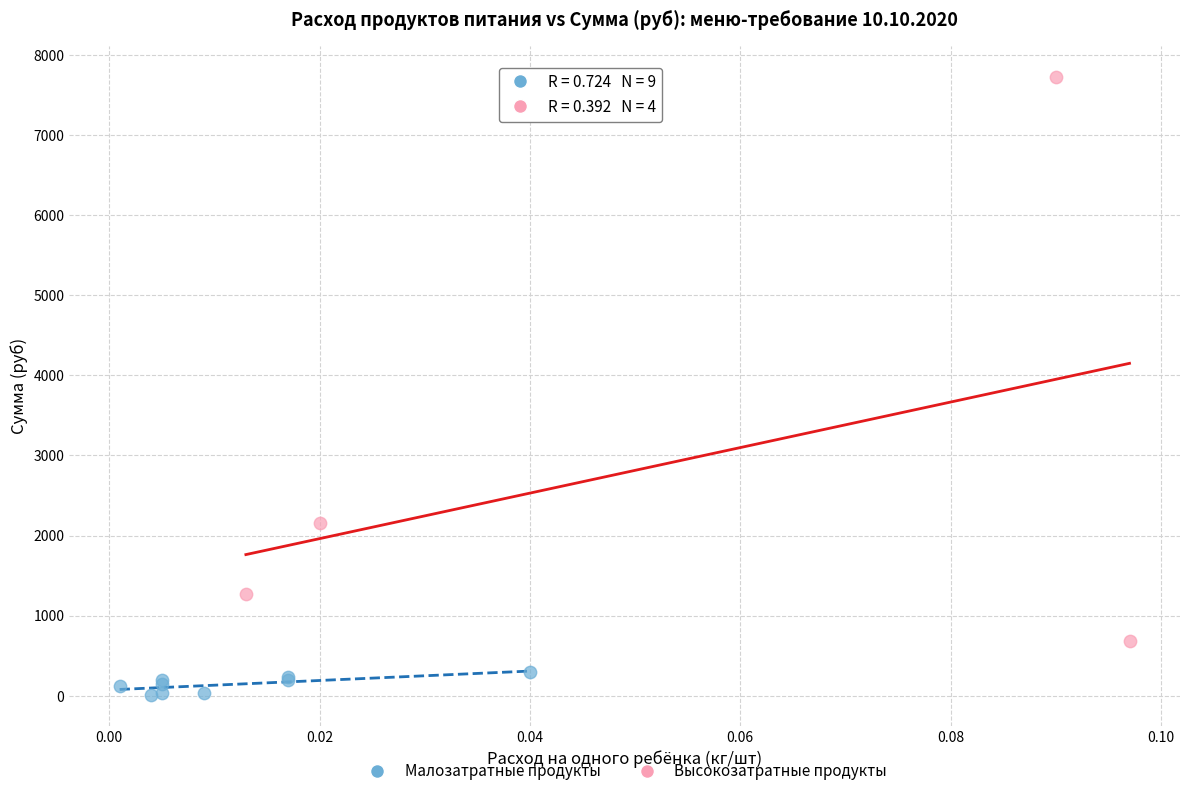

Which series has the largest Y range (max minus min)?

Высокозатратные продукты